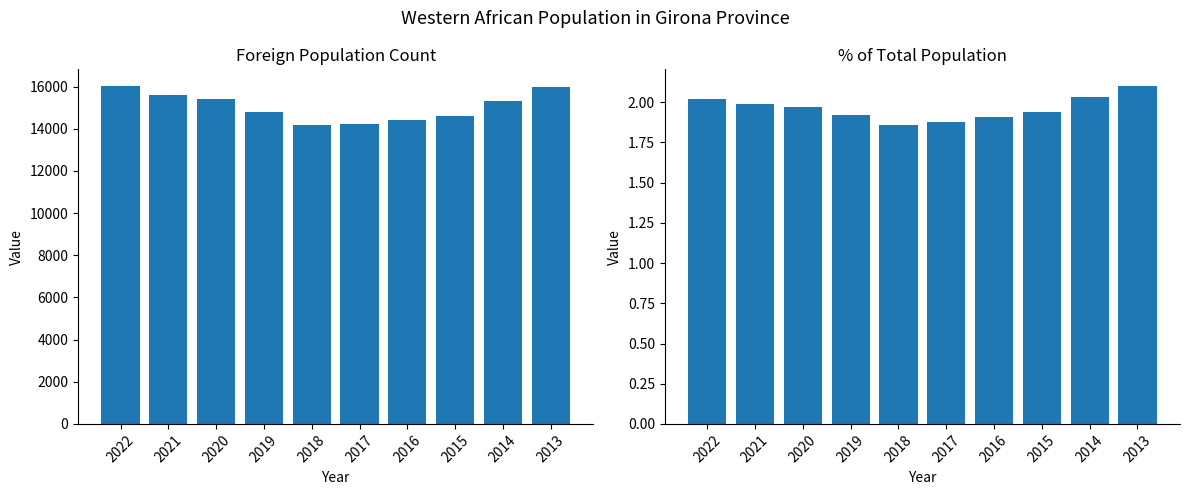

How many values in the Foreign population (count) series are below 15338?

5